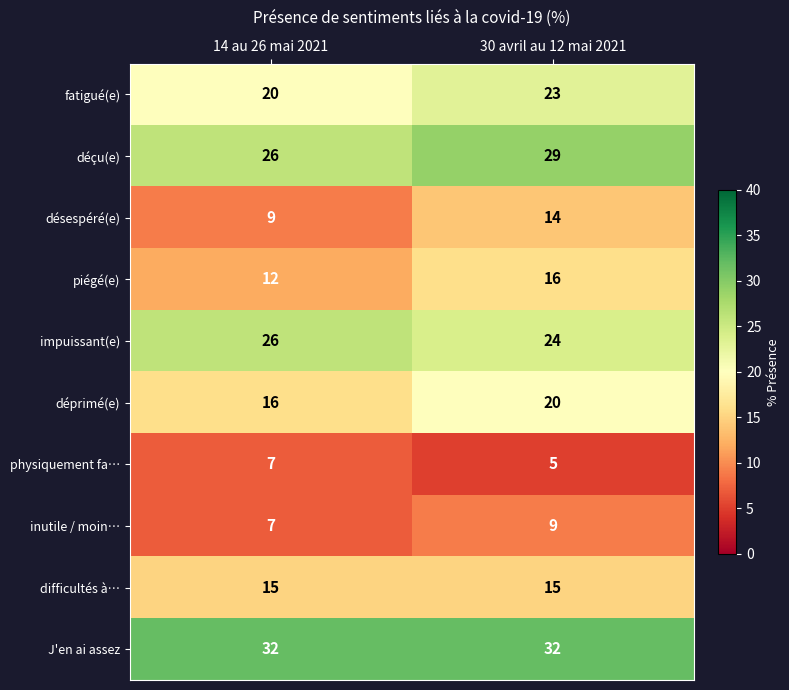

Reading right to left, list all the values displayed in this chart.

fatigué(e): 30 avril au 12 mai 2021=23	14 au 26 mai 2021=20
déçu(e): 30 avril au 12 mai 2021=29	14 au 26 mai 2021=26
désespéré(e): 30 avril au 12 mai 2021=14	14 au 26 mai 2021=9
piégé(e): 30 avril au 12 mai 2021=16	14 au 26 mai 2021=12
impuissant(e): 30 avril au 12 mai 2021=24	14 au 26 mai 2021=26
déprimé(e): 30 avril au 12 mai 2021=20	14 au 26 mai 2021=16
physiquement fa…: 30 avril au 12 mai 2021=5	14 au 26 mai 2021=7
inutile / moin…: 30 avril au 12 mai 2021=9	14 au 26 mai 2021=7
difficultés à…: 30 avril au 12 mai 2021=15	14 au 26 mai 2021=15
J'en ai assez: 30 avril au 12 mai 2021=32	14 au 26 mai 2021=32